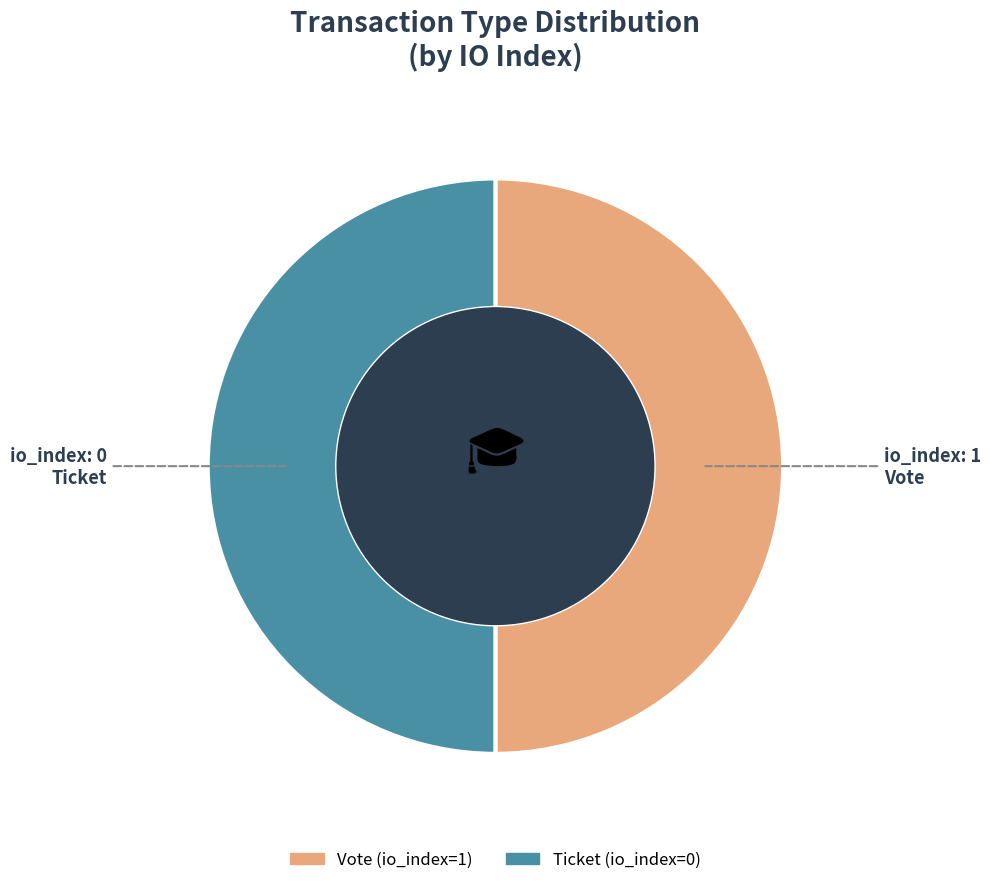

What is the ratio of the value at Vote to the value at Ticket?

1.0